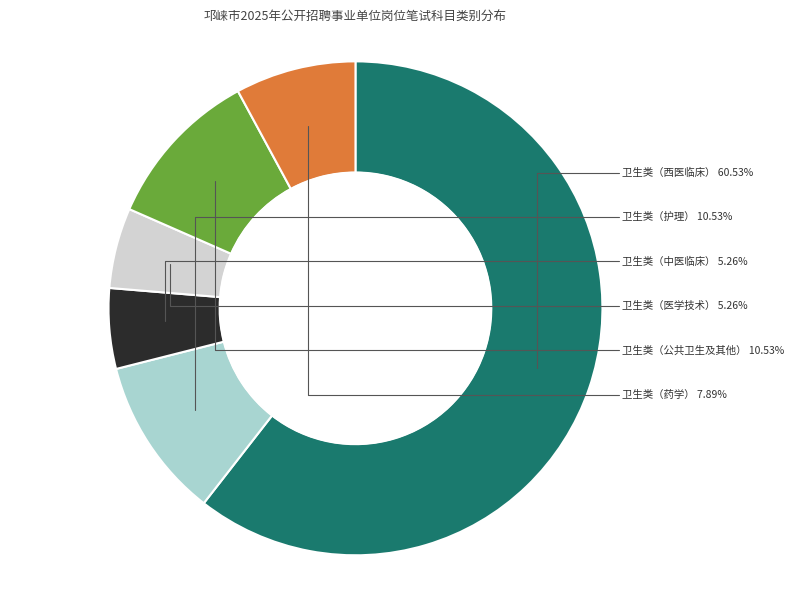

How many segments does this pie chart have?

6